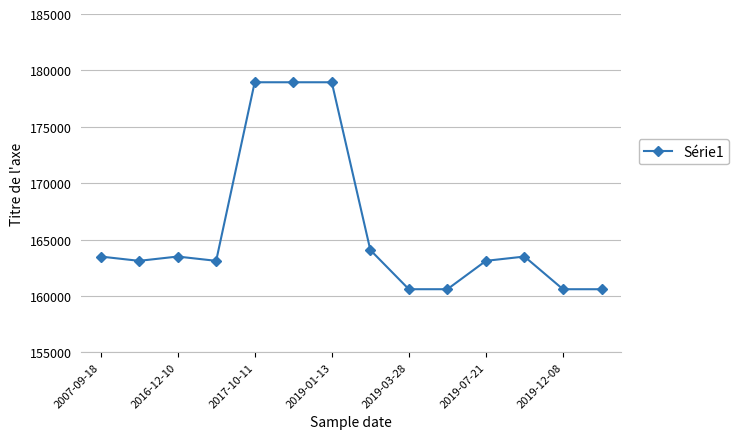

What is the minimum value shown in the chart?

160590